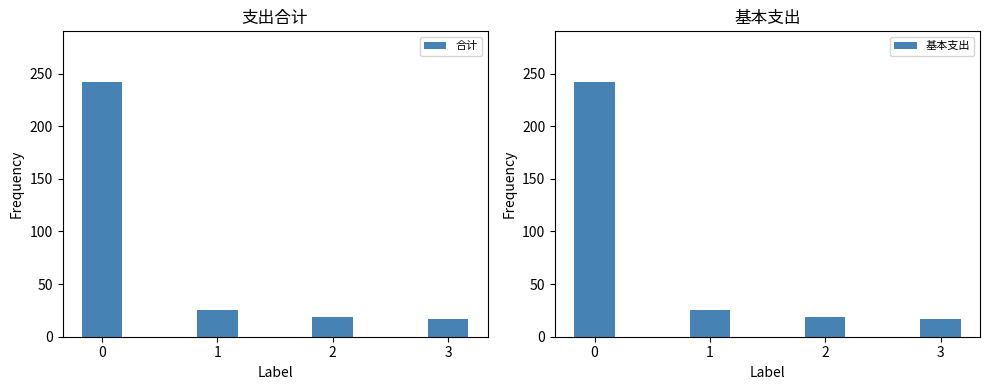

What is the value of the 基本支出 bar at the 1st from the left?

241.7